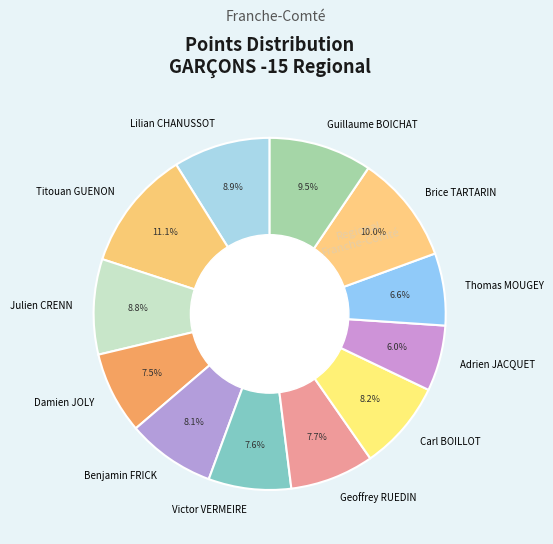

What percentage do Julien CRENN and Adrien JACQUET together represent?

14.8%